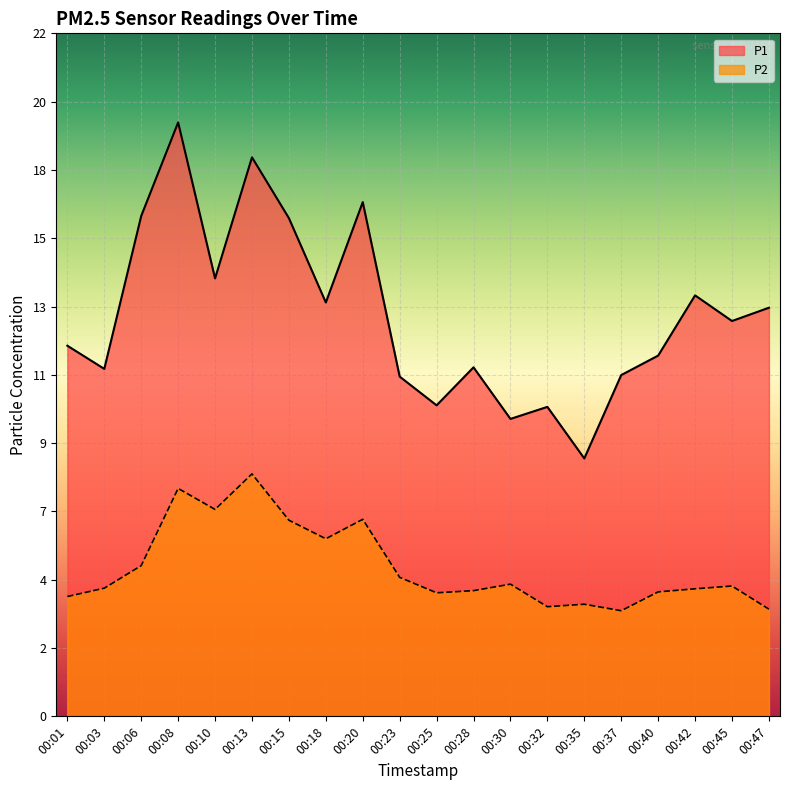

What is the value of the P1 point at the 7th from the left?

16.1